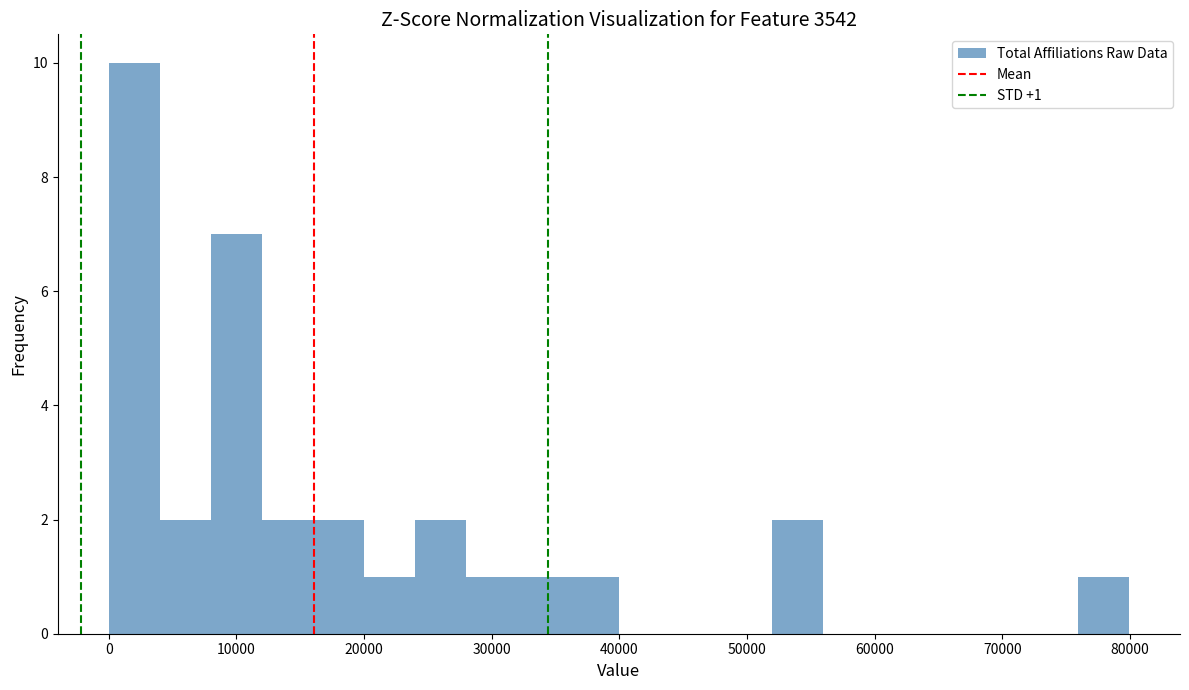

Read against the x-axis, roughly where is the centre of the tallest bar?

2000